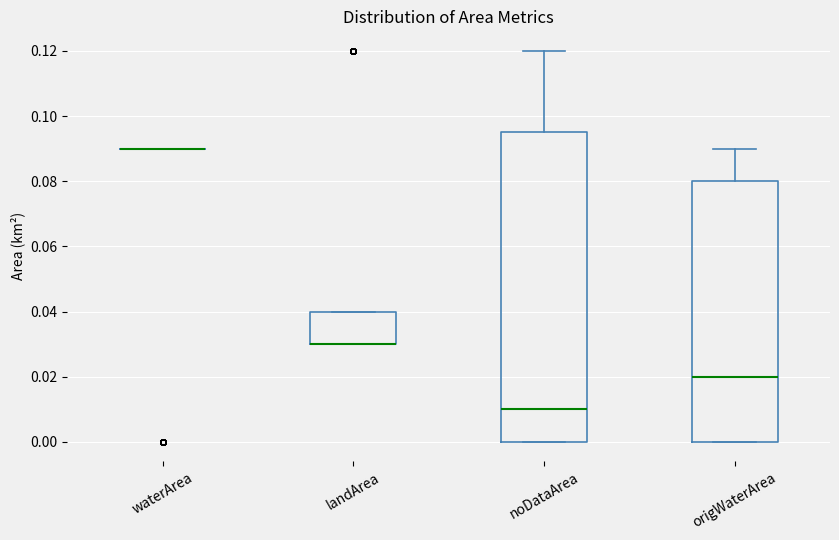

Reading left to right, read every box against the y-axis: the position of its median line, the range the box covers, and the ends of its whiskers. The values are not printed on the chart, so give them approximately, as read against the axis.

waterArea: box collapsed to a line at 0.090, whiskers 0.090 to 0.090
landArea: median 0.030 (drawn on the box's lower edge), box 0.030 to 0.040, whiskers 0.030 to 0.040
noDataArea: median 0.010, box 0.000 to 0.096, whiskers 0.000 to 0.120
origWaterArea: median 0.020, box 0.000 to 0.080, whiskers 0.000 to 0.090